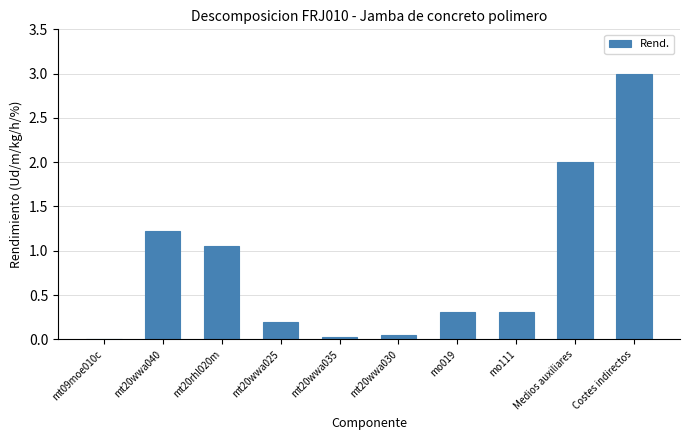

The chart shows a value of 0.0 at mt09moe010c. True or false?

True